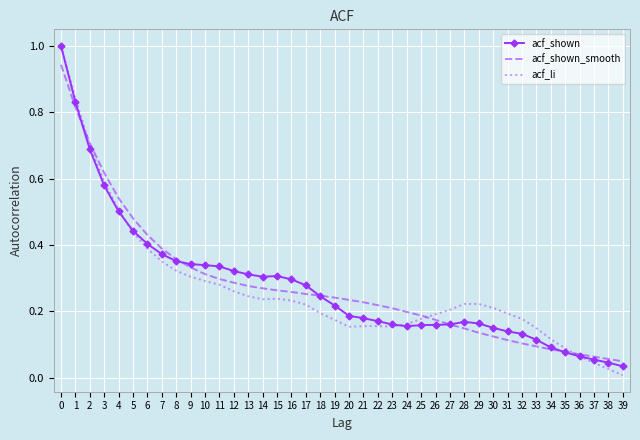

True or false: acf_shown_smooth has a value of 0.2 at 23.

True